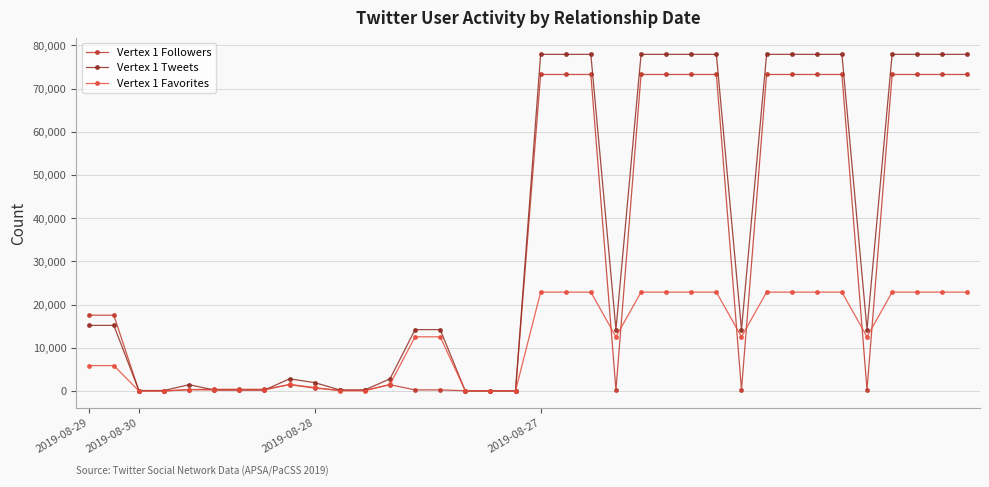

List the series in order of their peak value, highest first.

Vertex 1 Tweets, Vertex 1 Followers, Vertex 1 Favorites